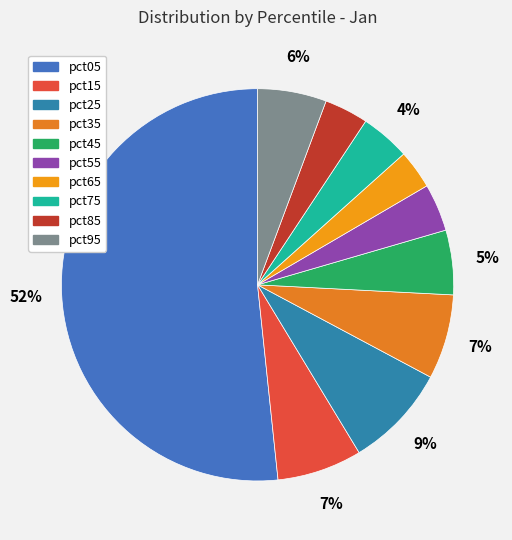

Which category has the smallest portion of the pie?

pct65